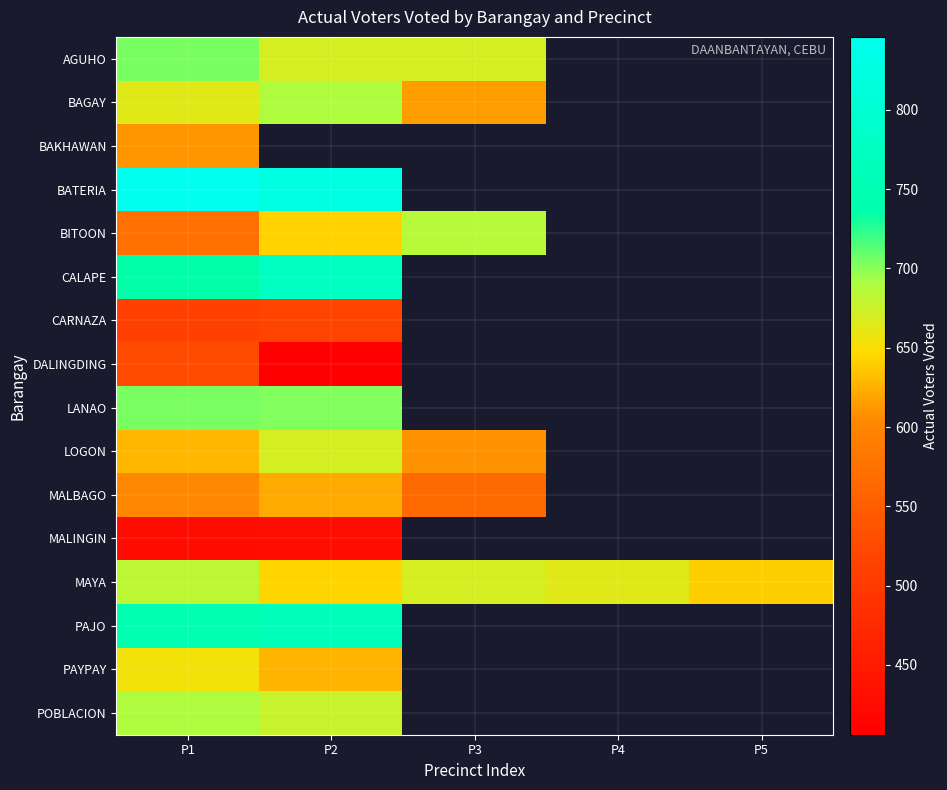

How many values in MALBAGO are above zero?

3